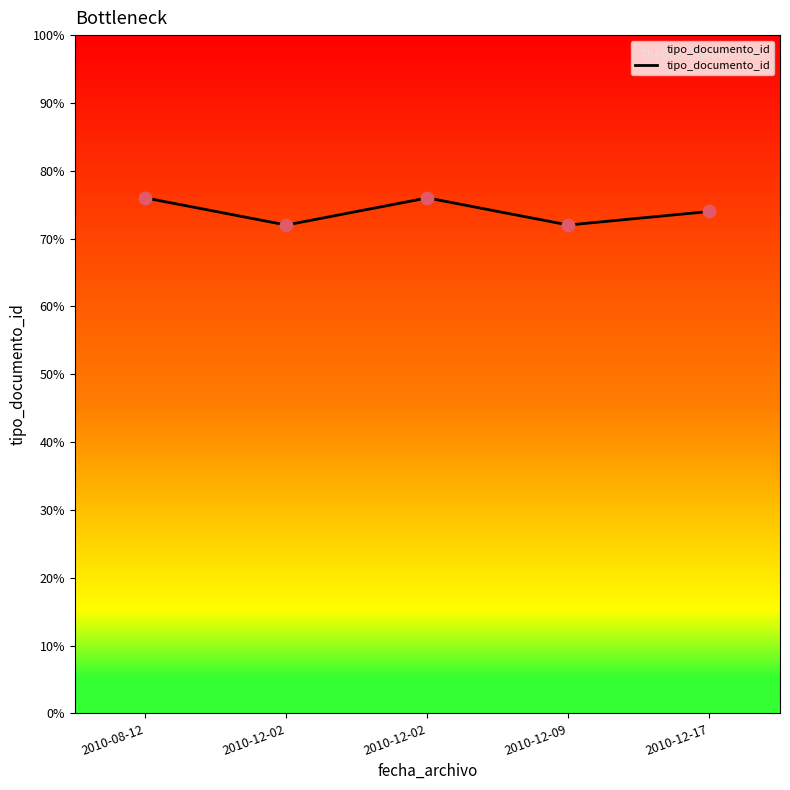

What is the change in value from 2010-12-02 to 2010-12-17?

+1